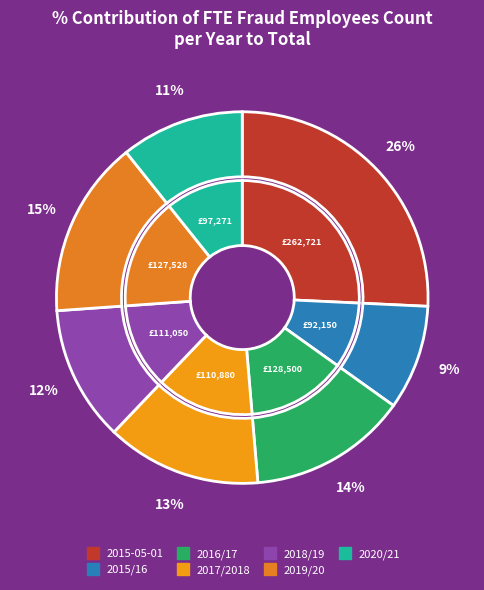

Approximately how many times larger is the value at 2020/21 compared to 2015/16?

1.2